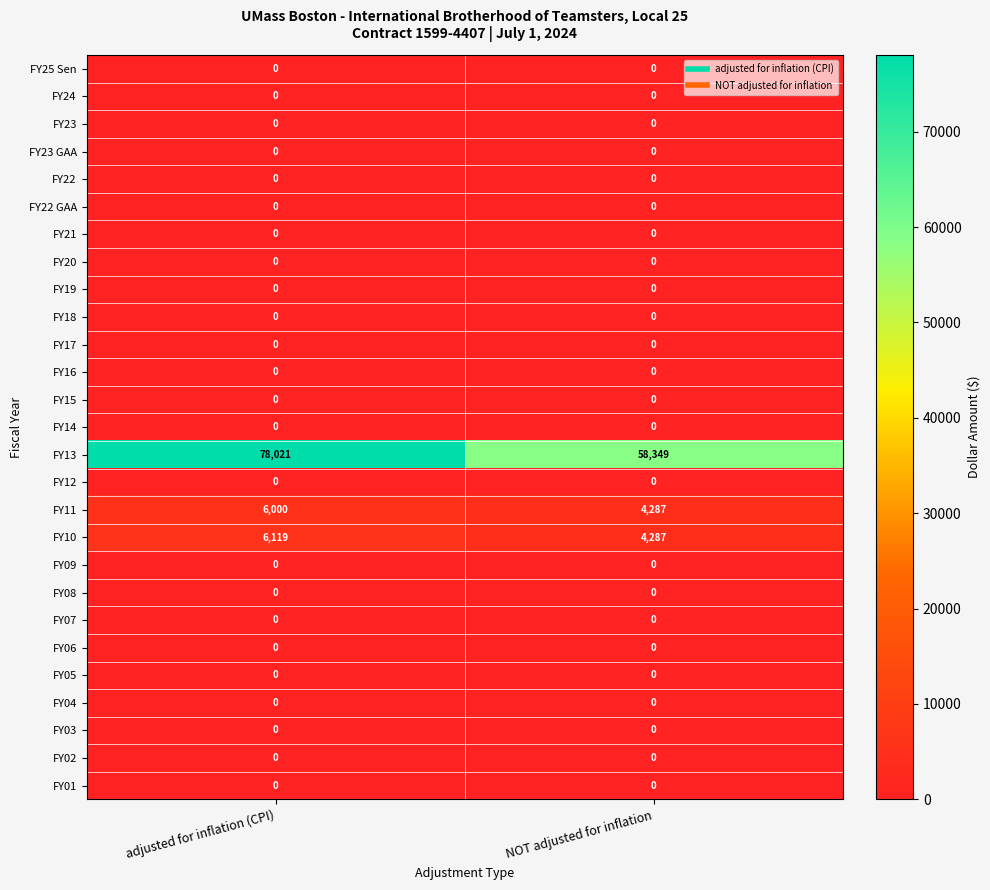

At which category is the sum across all series the highest?

adjusted for inflation (CPI)